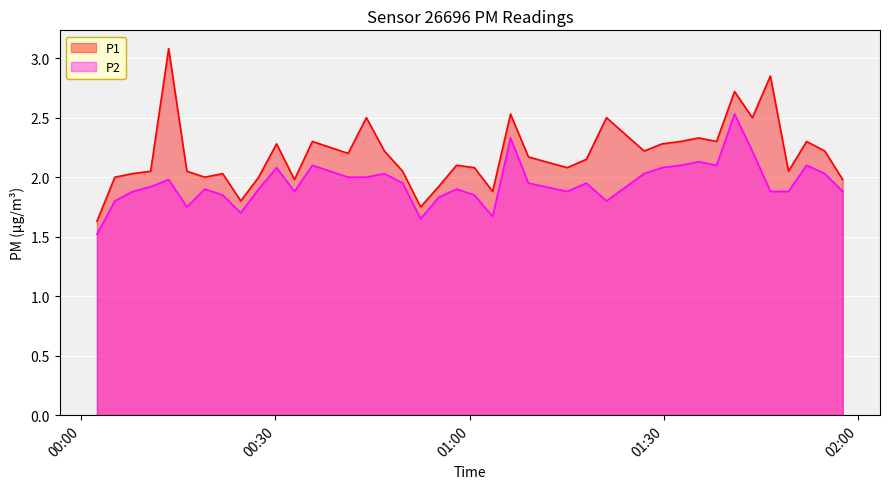

Reading right to left, what are all the values shown in this chart?

P1: 2.0	2.2	2.3	2.0	2.9	2.5	2.7	2.3	2.3	2.3	2.3	2.2	2.5	2.1	2.1	2.2	2.5	1.9	2.1	2.1	1.9	1.8	2.0	2.2	2.5	2.2	2.2	2.3	2.0	2.3	2.0	1.8	2.0	2.0	2.0	3.1	2.0	2.0	2.0	1.6
P2: 1.9	2.0	2.1	1.9	1.9	2.2	2.5	2.1	2.1	2.1	2.1	2.0	1.8	1.9	1.9	1.9	2.3	1.7	1.9	1.9	1.8	1.6	1.9	2.0	2.0	2.0	2.0	2.1	1.9	2.1	1.9	1.7	1.9	1.9	1.8	2.0	1.9	1.9	1.8	1.5